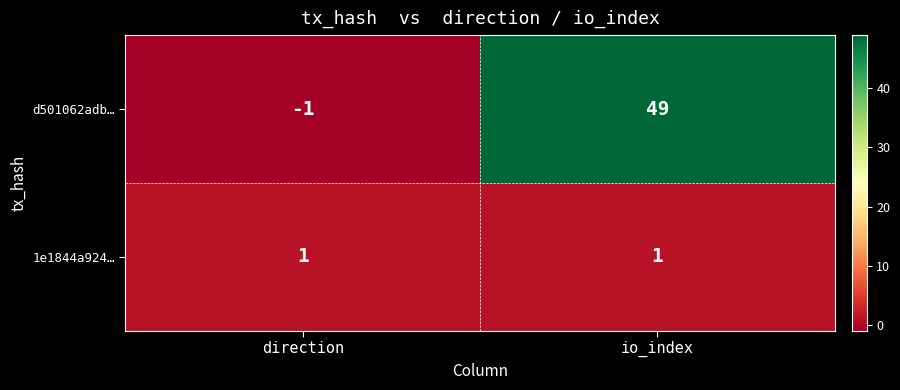

Is it true that 1e1844a924… equals 1 at direction?

True